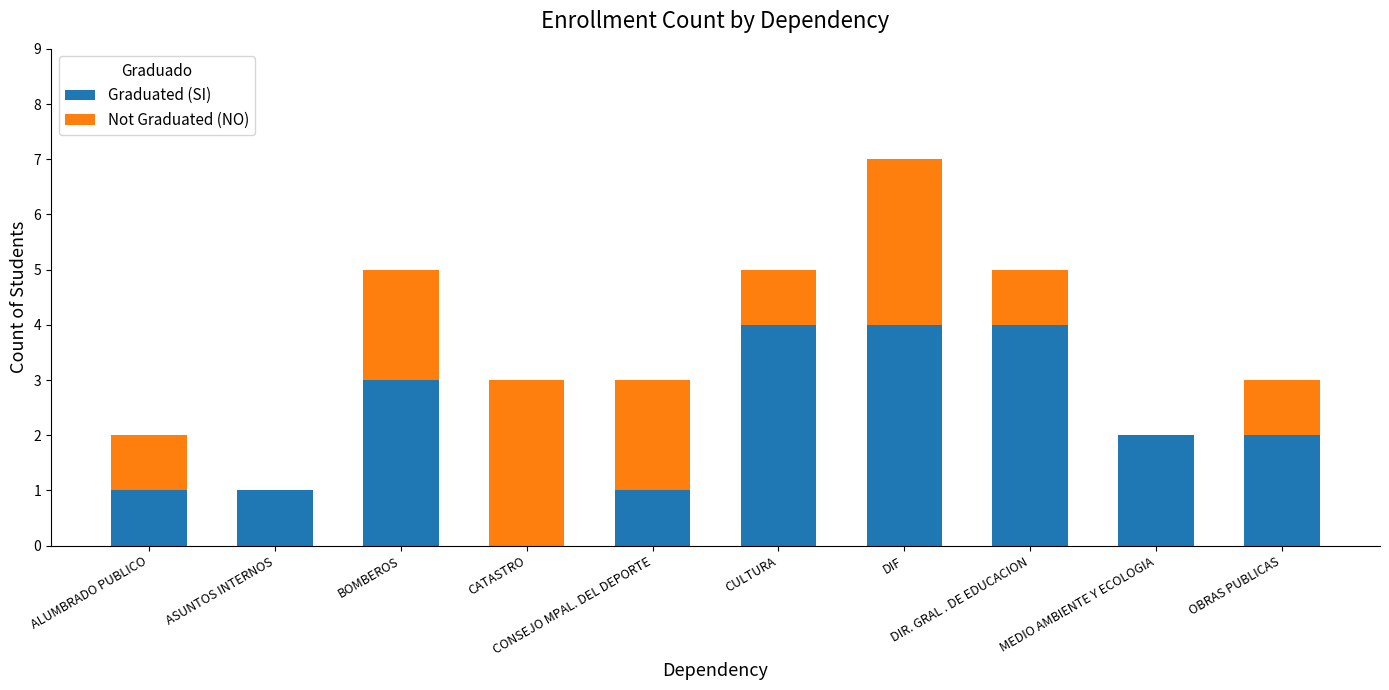

Count the number of data series in this chart.

2